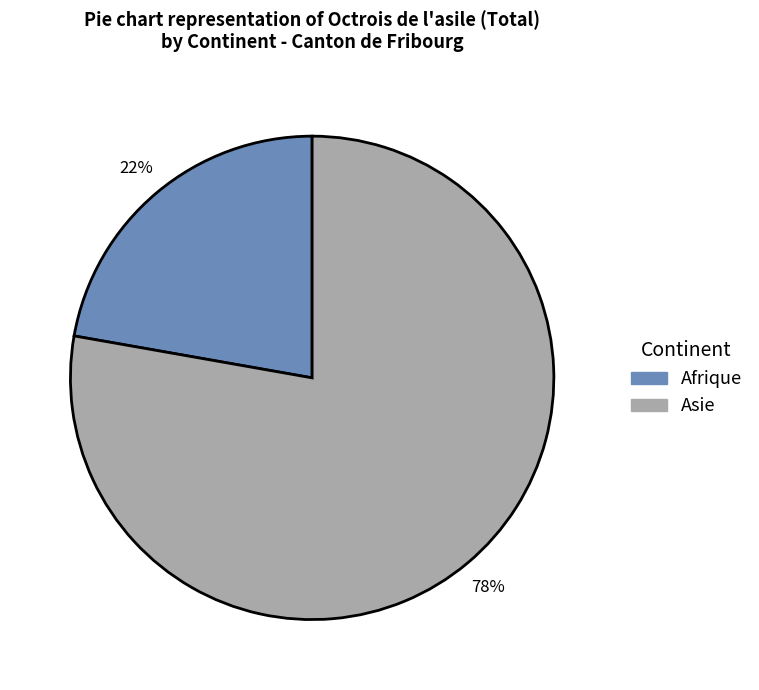

Count the number of slices in the pie.

2